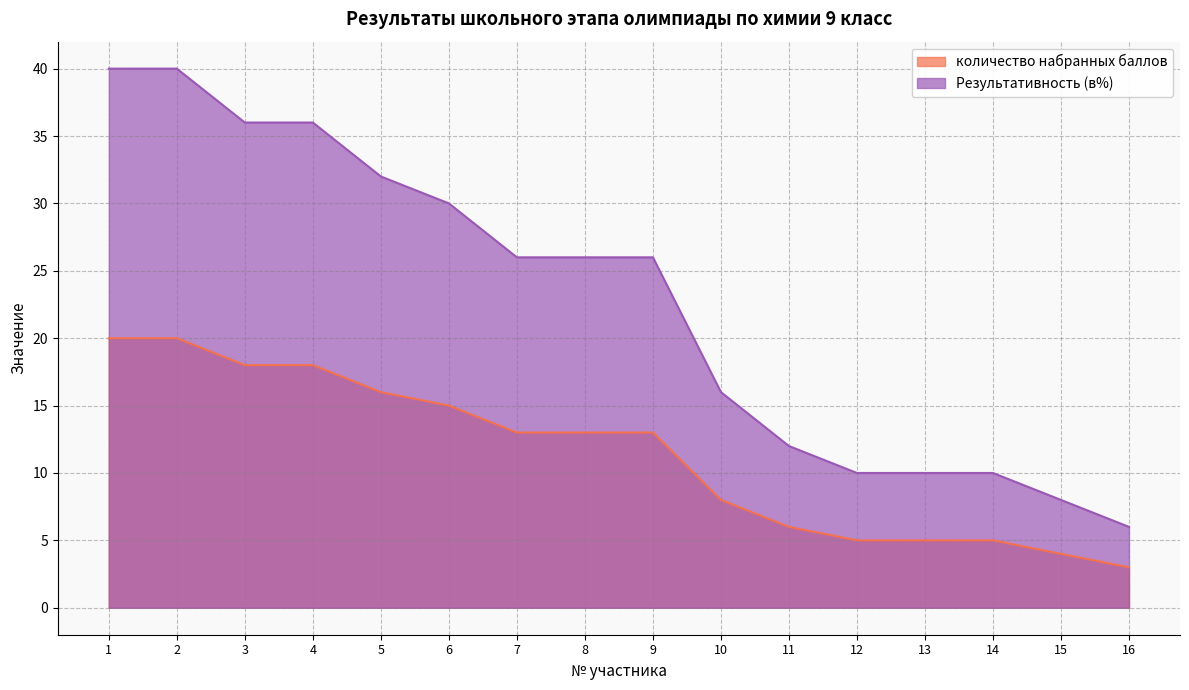

True or false: количество набранных баллов has more than 0 interior local peaks.

False